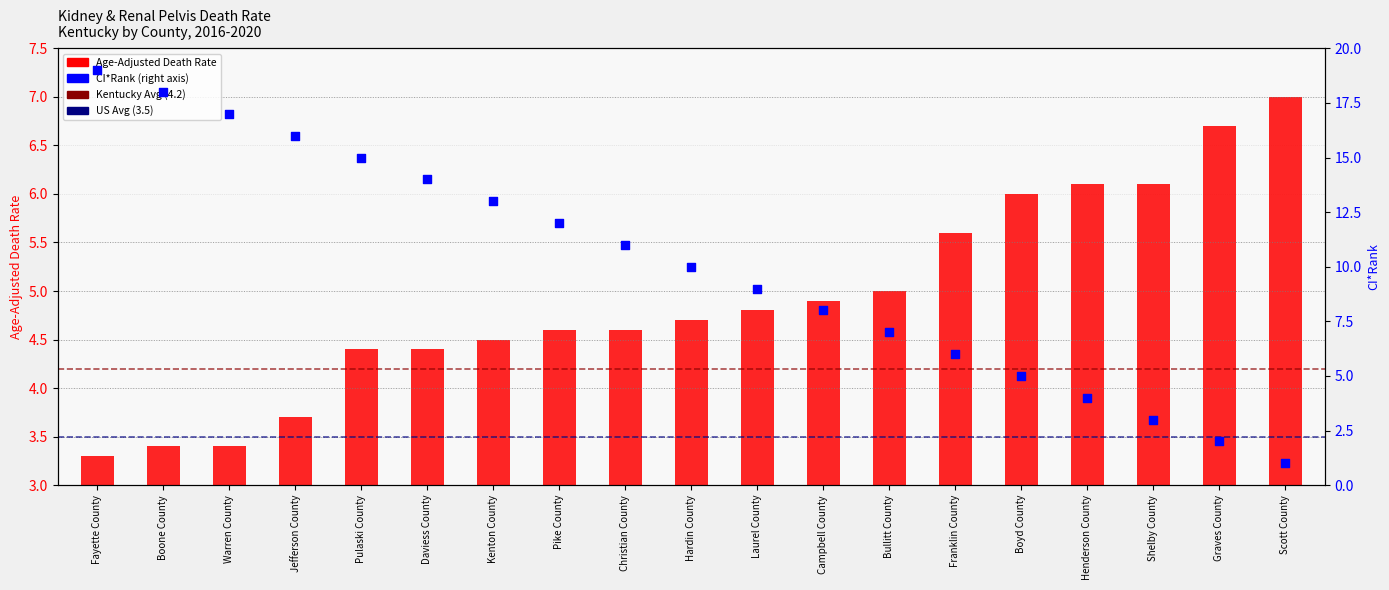

Is the value of Age-Adjusted Death Rate at Daviess County greater than the value of CI*Rank at Boone County?

No